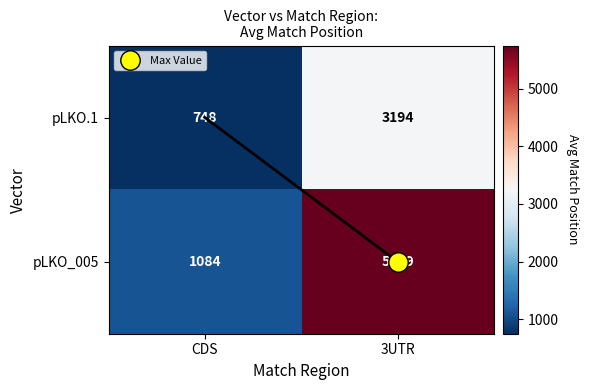

What is the average value of the pLKO.1 series?

1971